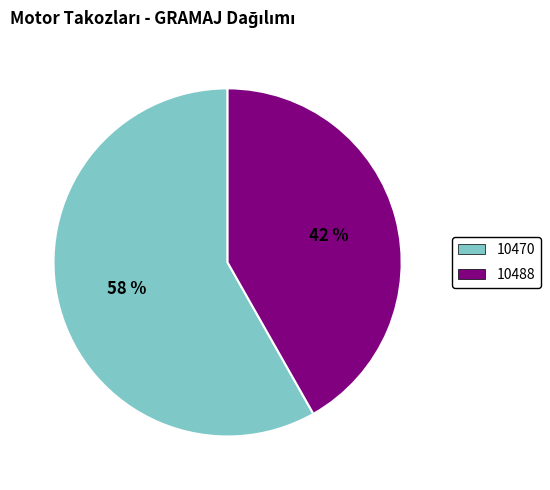

Is there any slice that represents more than half of the pie?

Yes